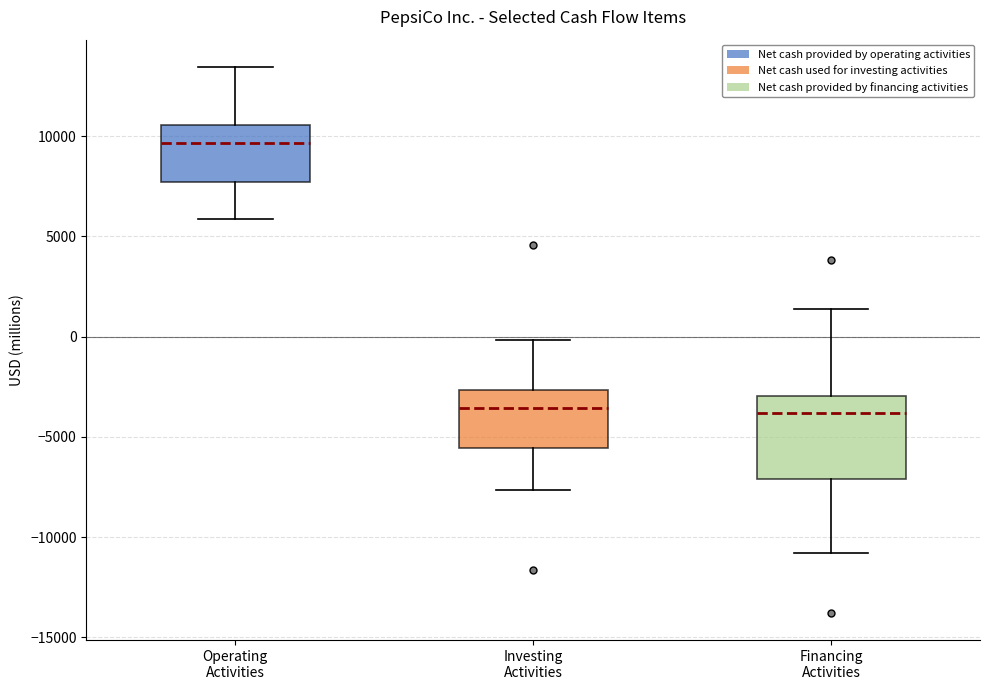

Where does the upper whisker of the box for Operating Activities end on the y-axis? The values are not printed on the chart, so give them approximately, as read against the axis.

13500